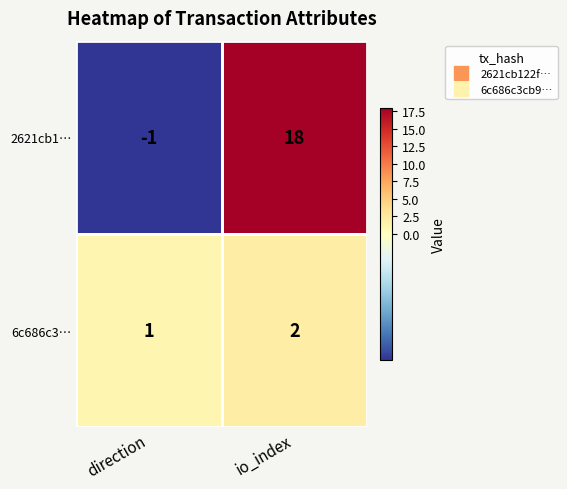

At which category does the chart reach its minimum across all series?

direction